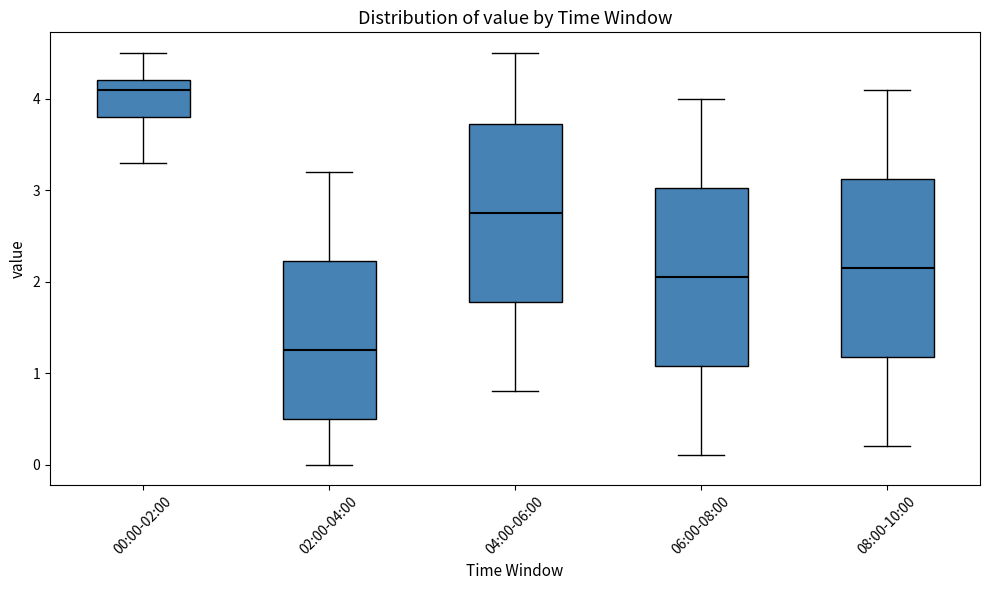

Which box has the lowest median line?

02:00-04:00